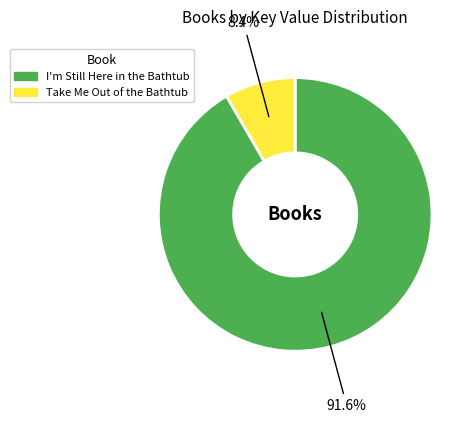

Which slice is the largest?

I'm Still Here in the Bathtub